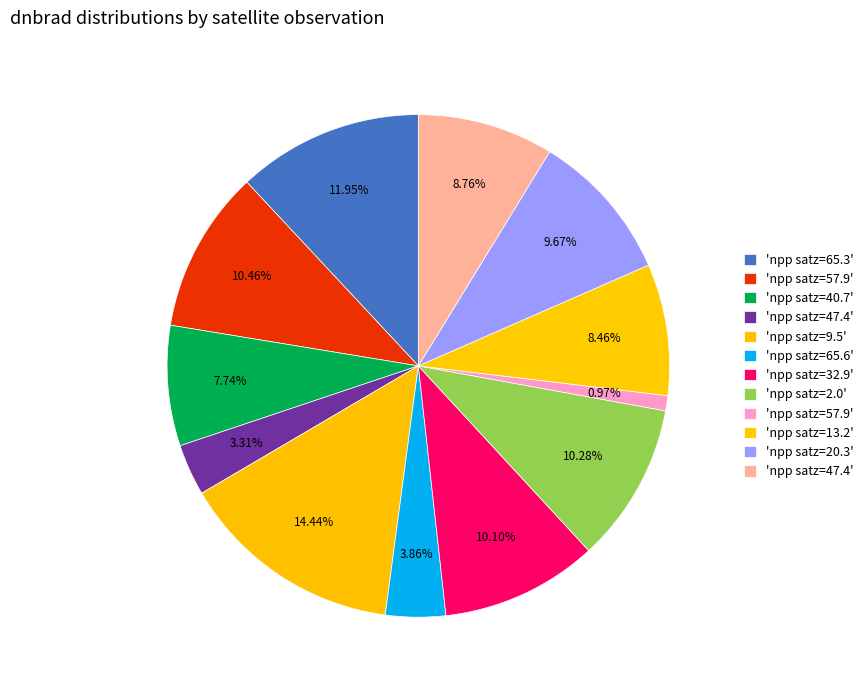

Is there a majority slice in this chart?

No